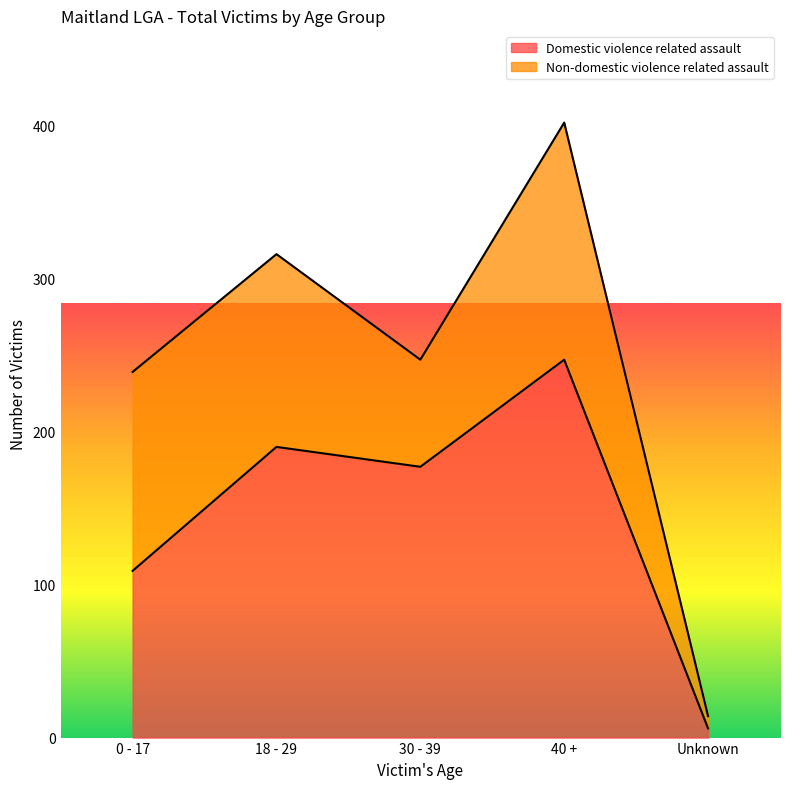

The chart shows a value of 252 at 30 - 39. True or false?

False